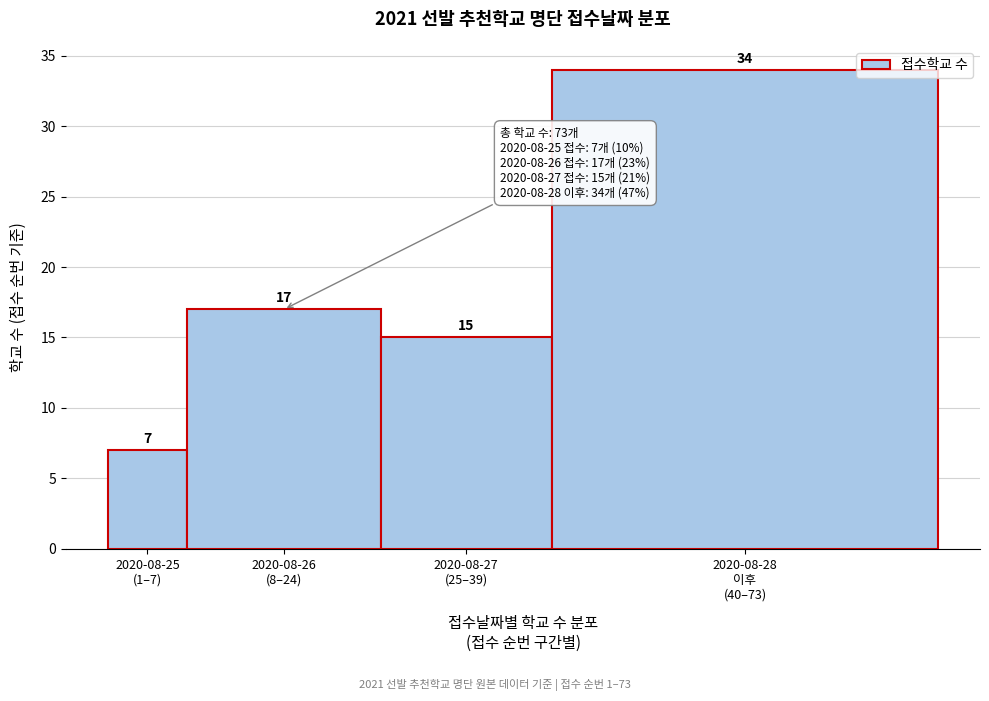

Reading left to right, extract all data points from this chart.

7	17	15	34